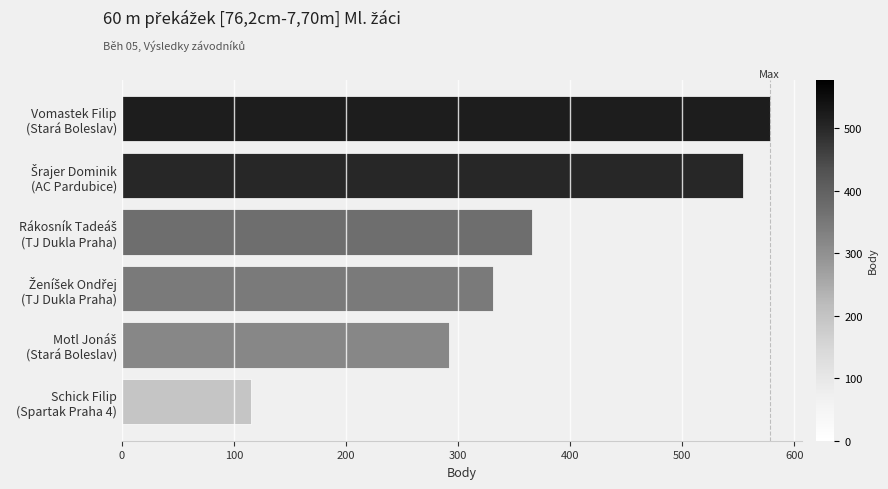

What is the sum of all values?

2236